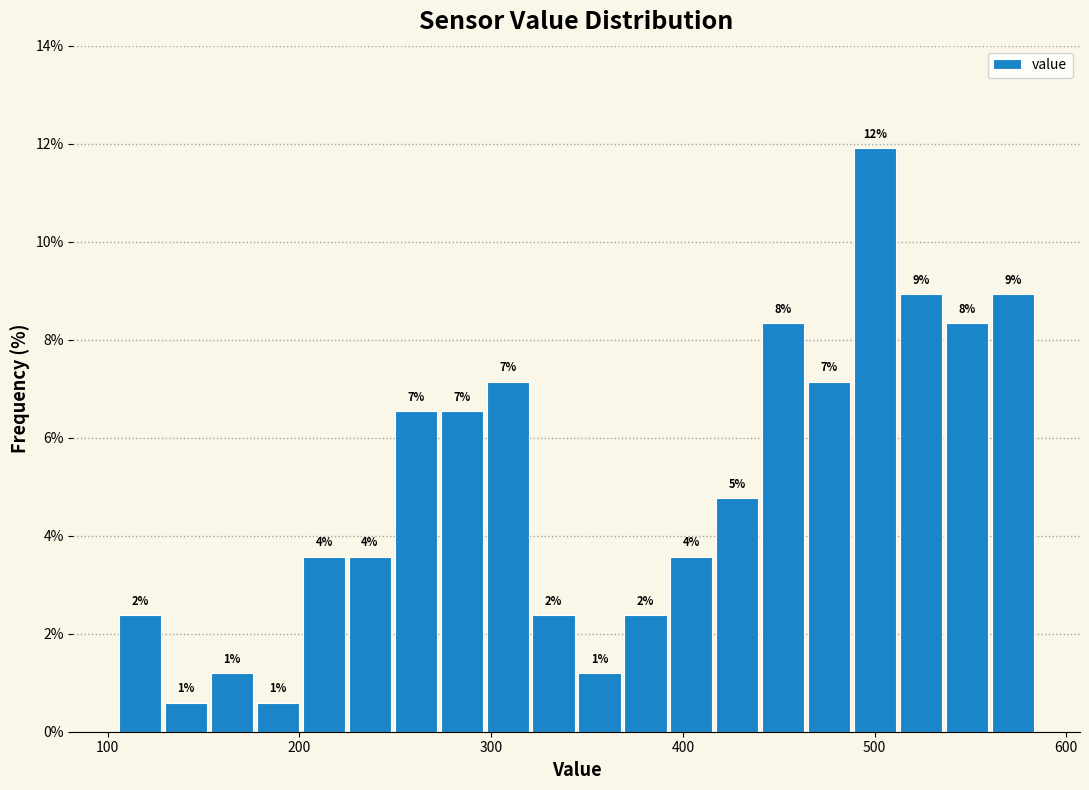

Around what value on the x-axis is the tallest bar? Give the approximate position of its centre, as read against the axis.

500